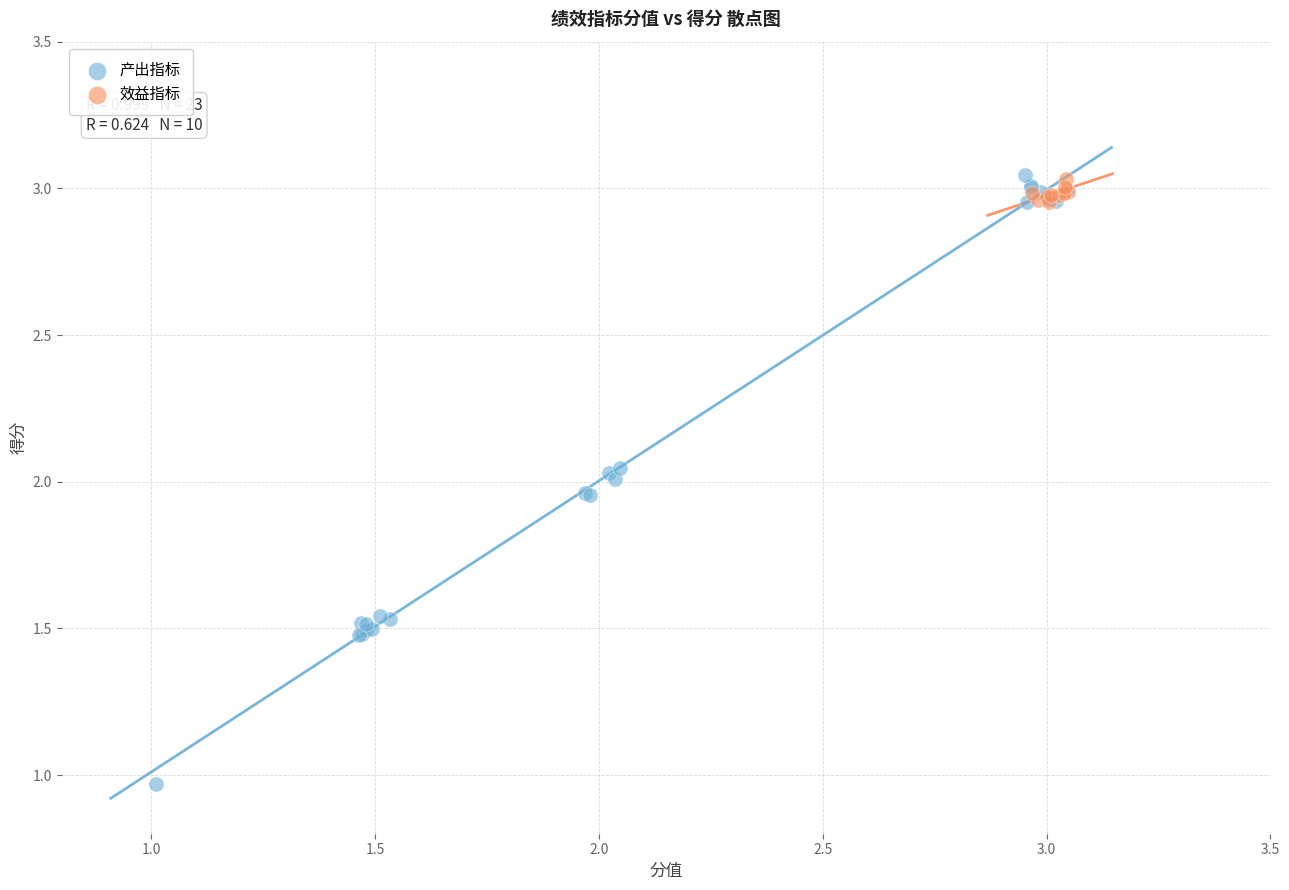

Which series has the widest spread of Y values?

产出指标